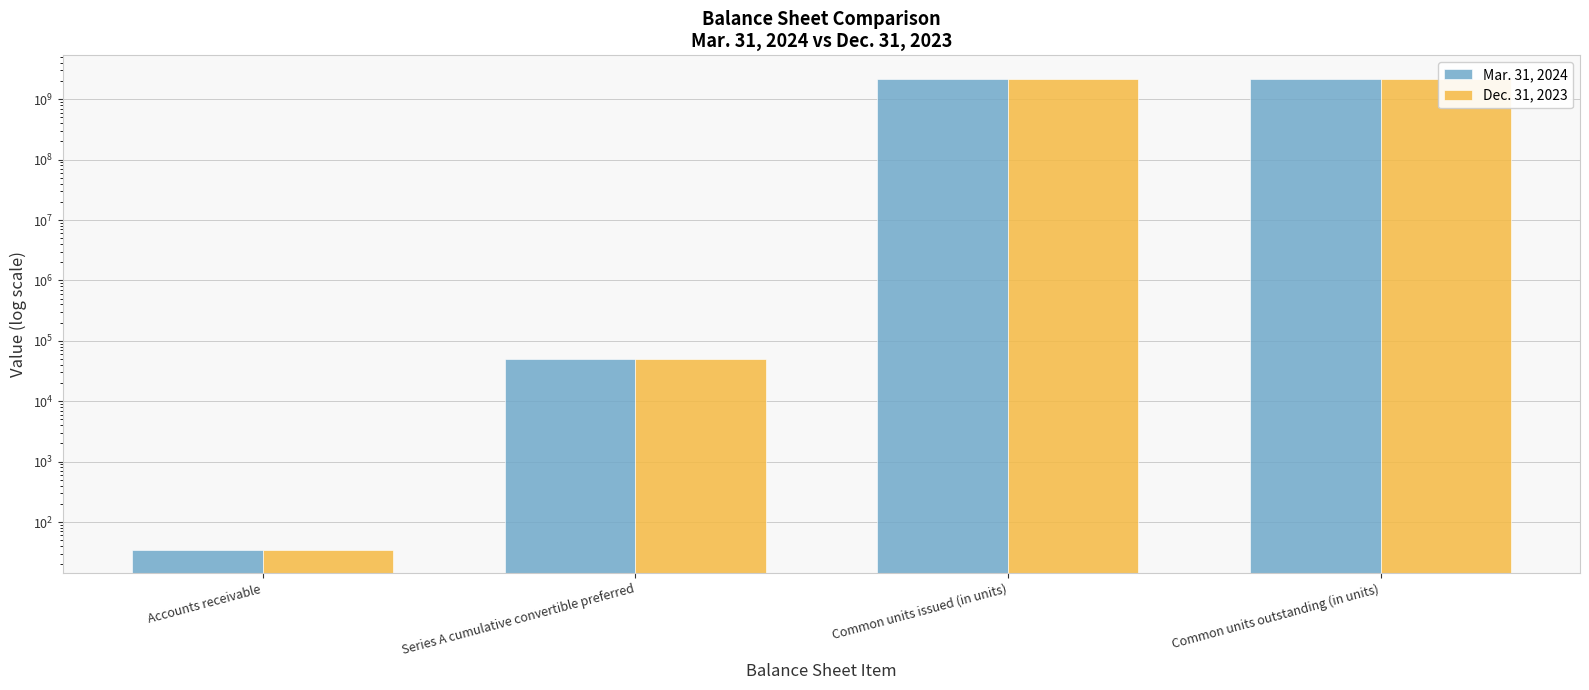

Which series has the largest total across all categories?

Mar. 31, 2024